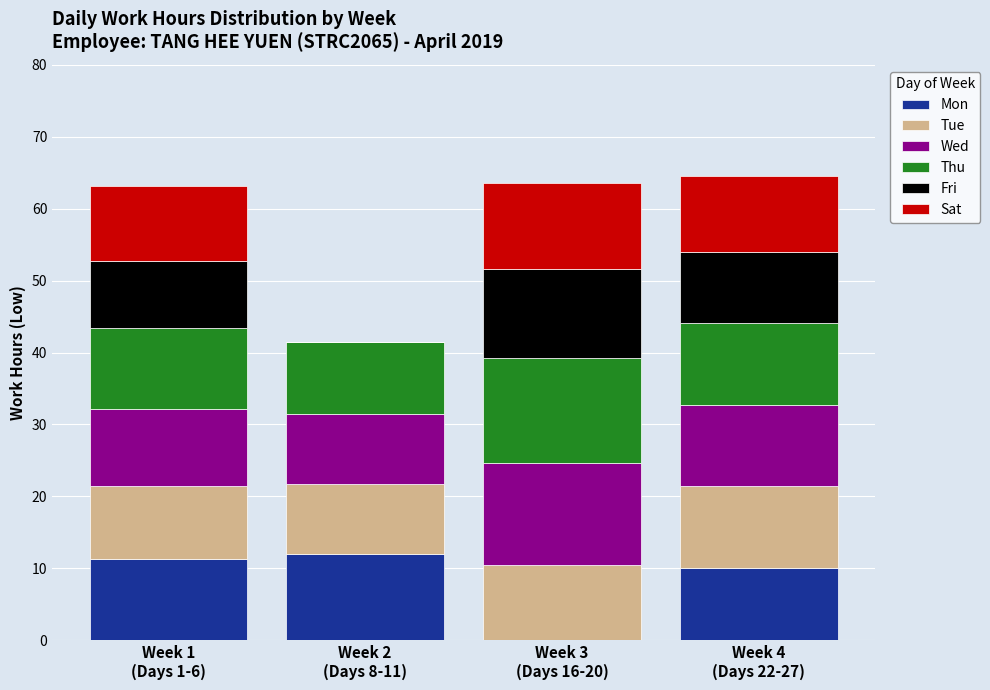

What is the highest value of the Mon series?

12.0